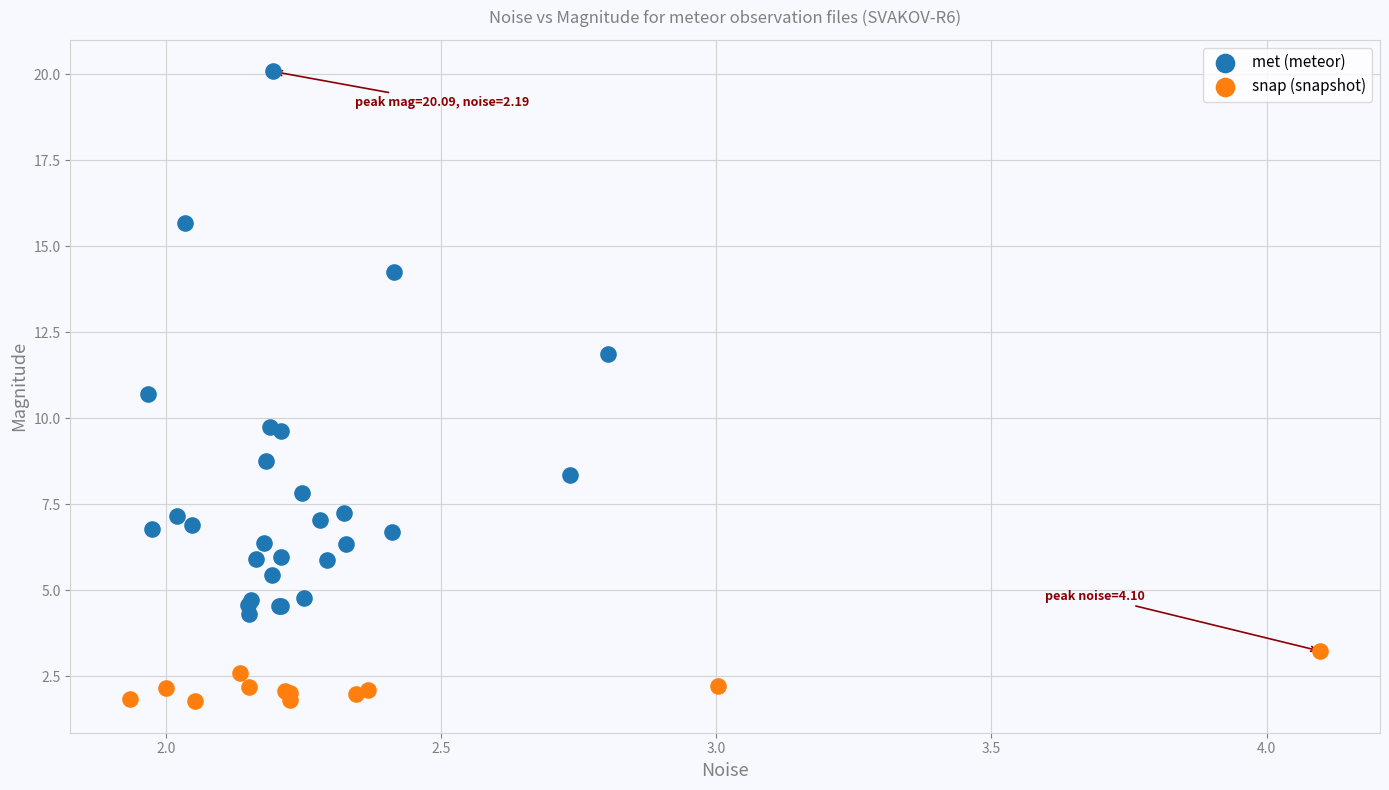

Which series reaches the maximum Y coordinate?

met (meteor)